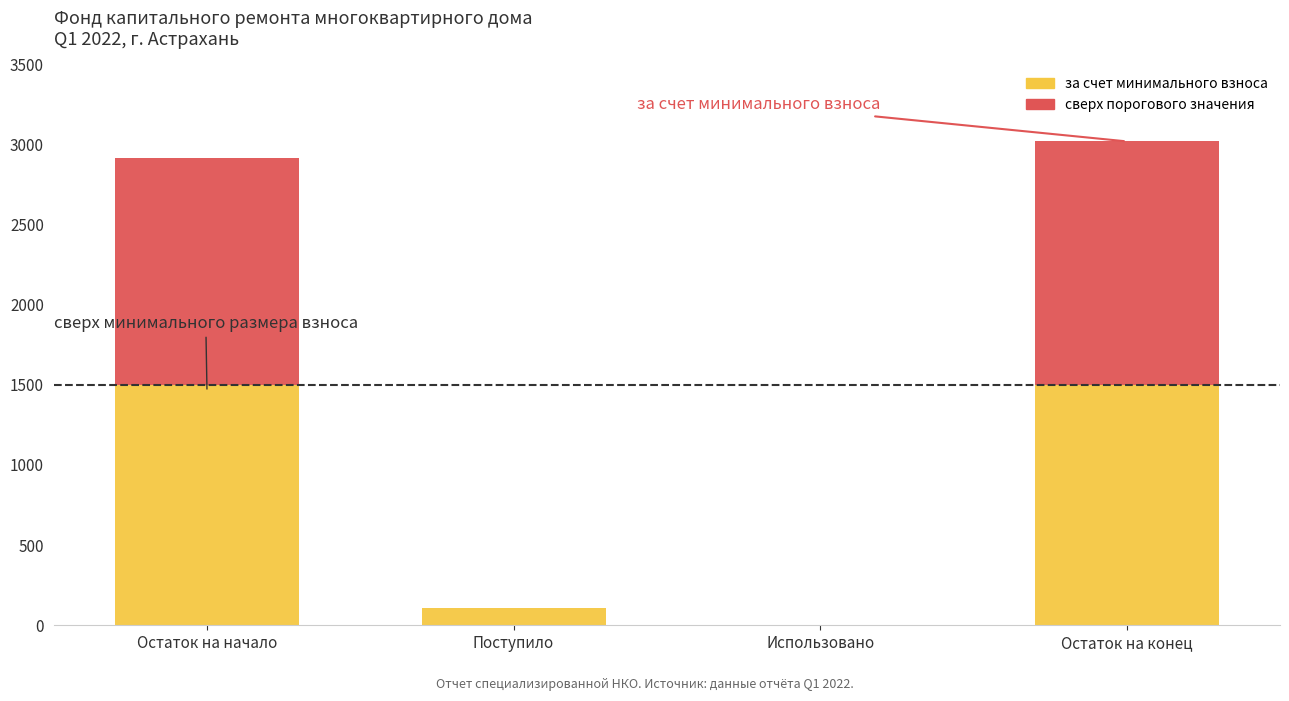

Is the value of сверх минимального размера взноса at Использовано greater than the value of за счет минимального взноса at Остаток на начало?

No